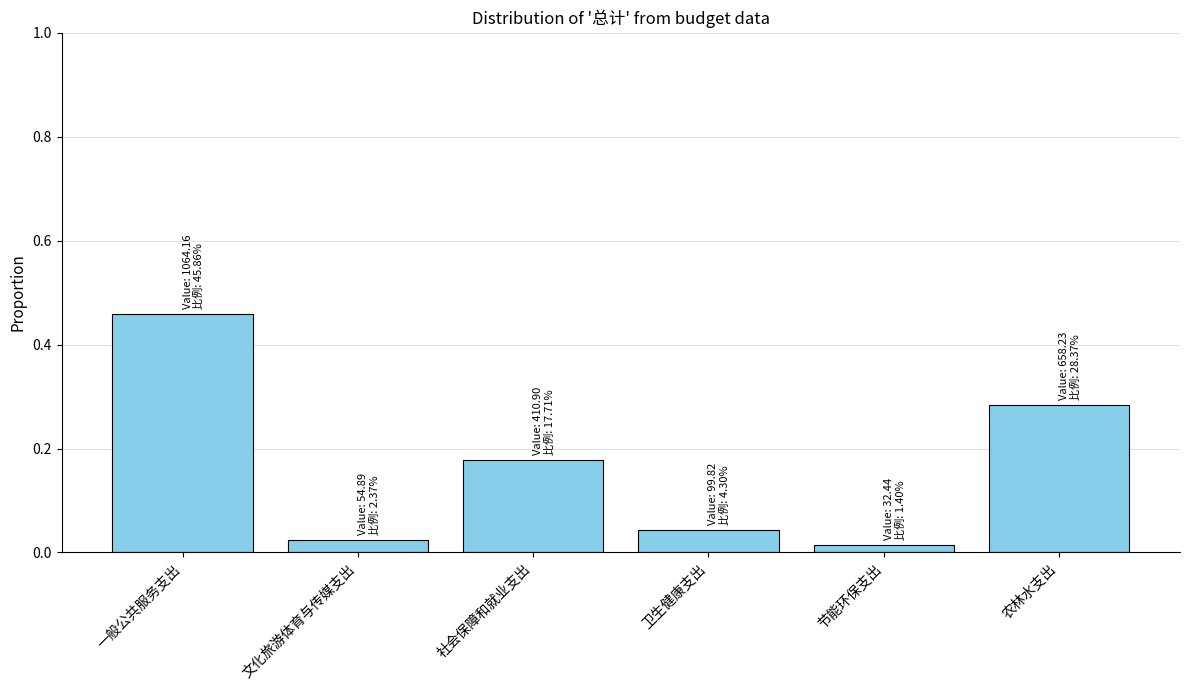

Between 卫生健康支出 and 社会保障和就业支出, which is larger?

社会保障和就业支出